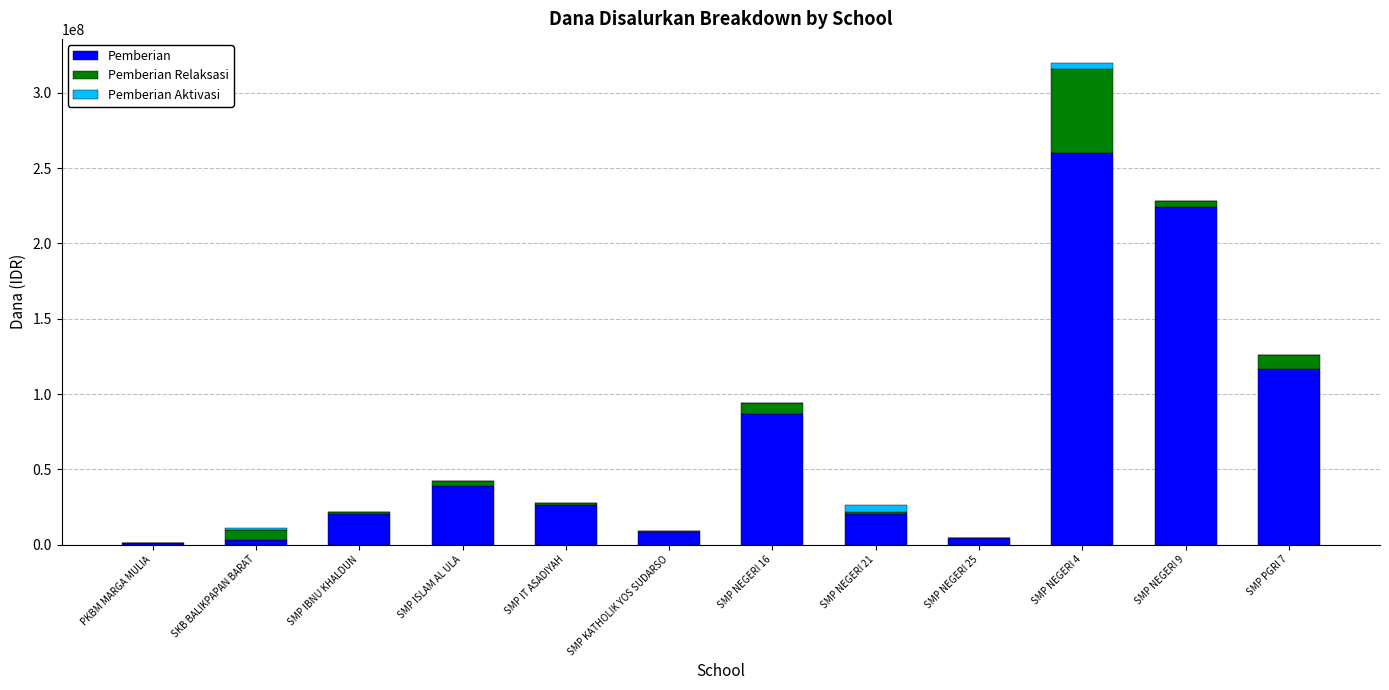

At which category is the sum across all series the highest?

SMP NEGERI 4